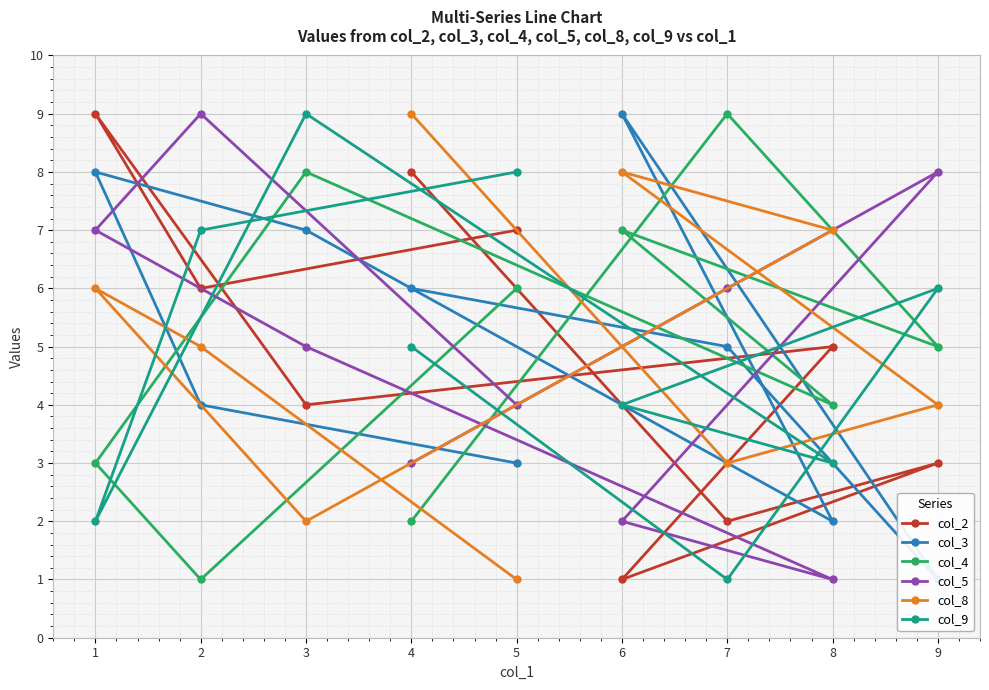

List the series in order of their peak value, highest first.

col_2, col_3, col_4, col_5, col_8, col_9